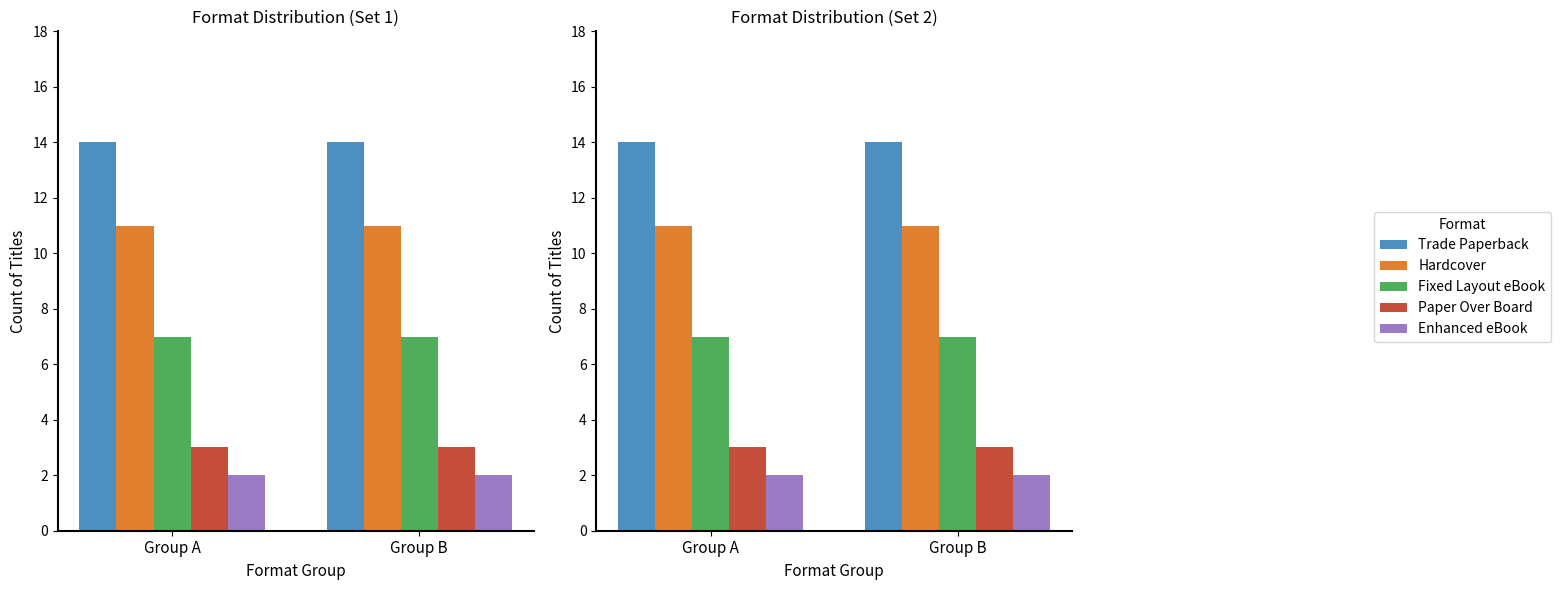

What is the total value across all series at Group A?

37